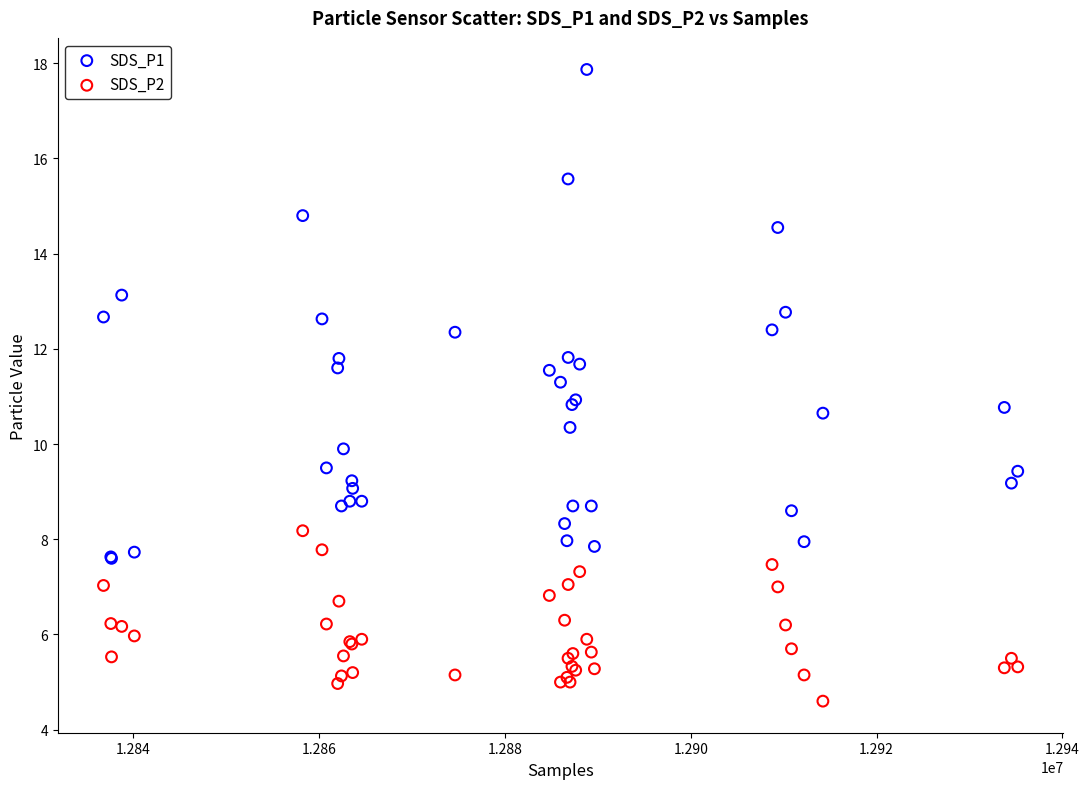

What is the X range (max minus min) for the scatter plot?

98389.0